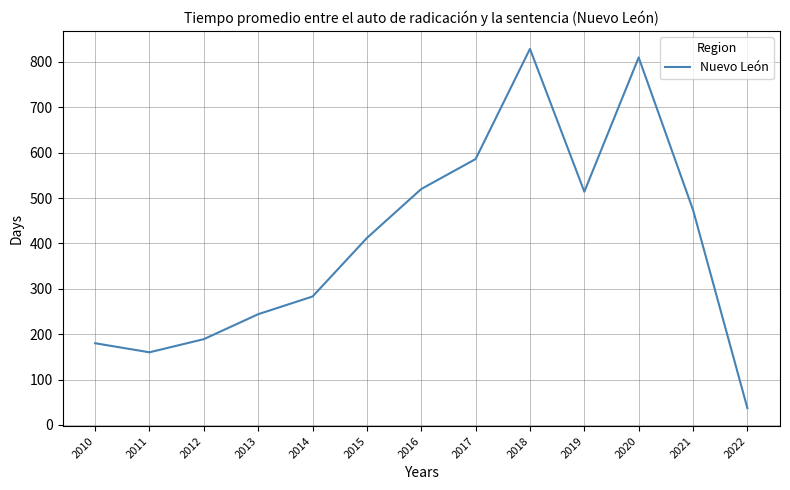

The value at 2018 is 829. True or false?

True